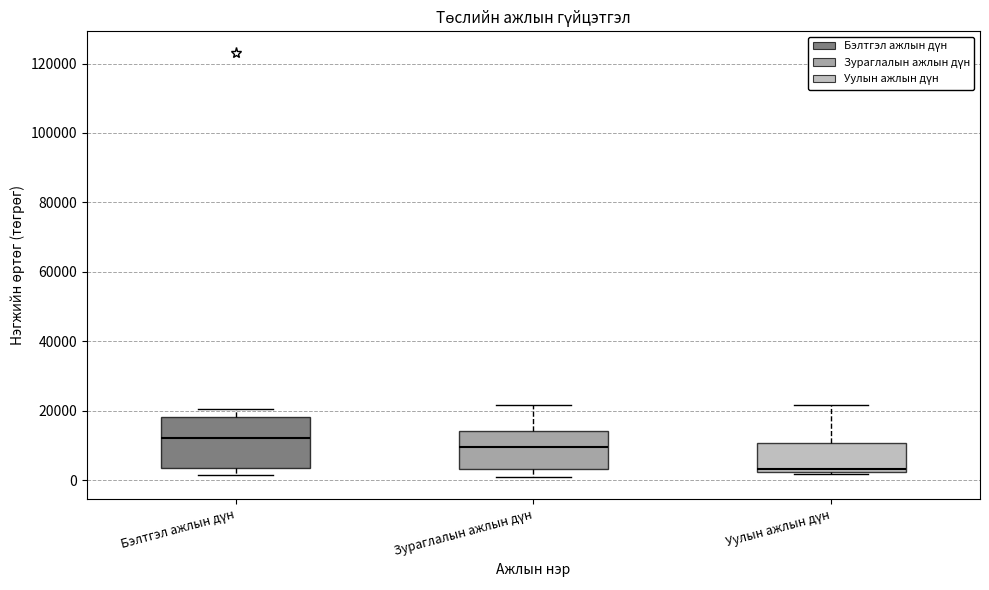

Comparing the boxes themselves (not the whiskers), which one is the tallest?

Бэлтгэл ажлын дүн